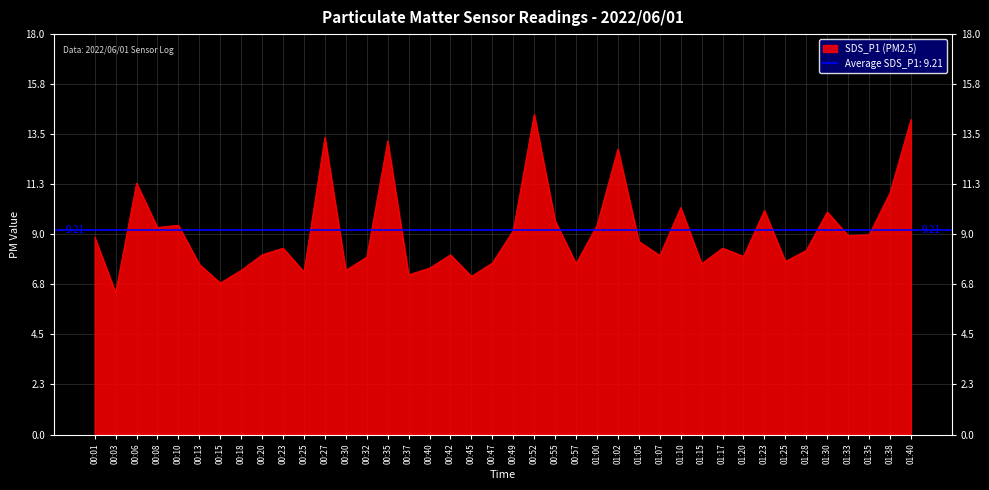

True or false: the data has more than 2 interior local peaks.

True